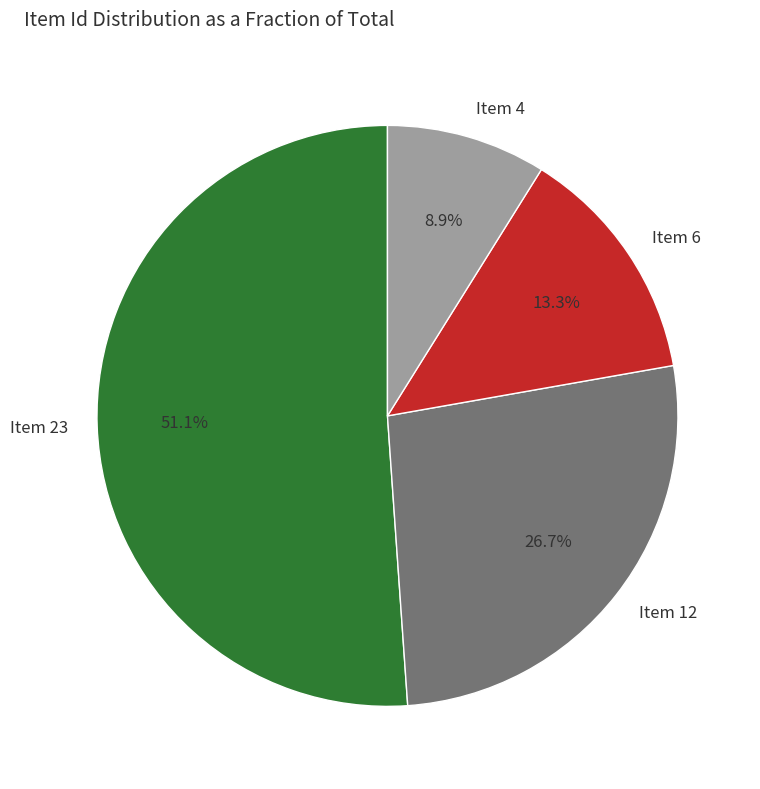

Combined, do Item 23 and Item 12 account for over 50%?

Yes